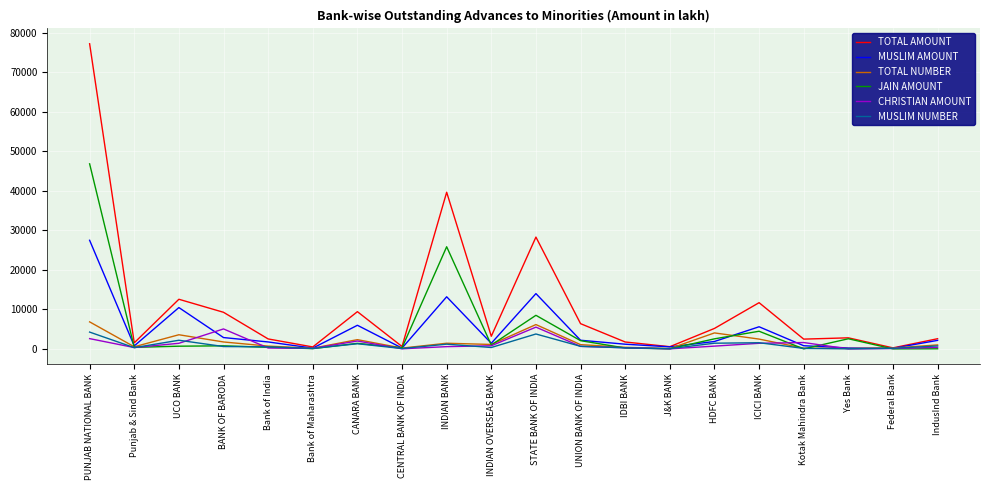

Which series has the widest spread of values?

TOTAL AMOUNT